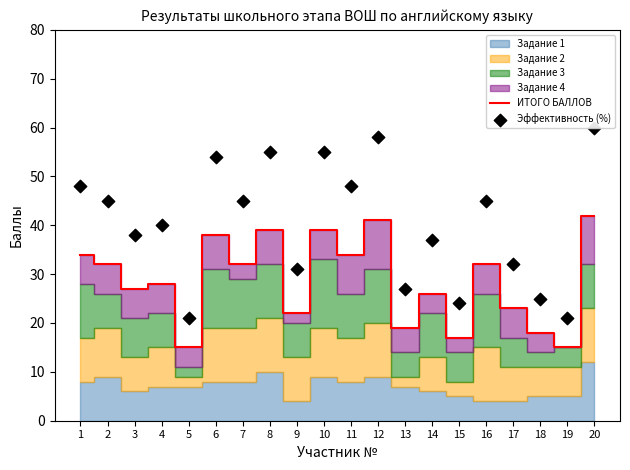

What is the total value across all series at 6?

92